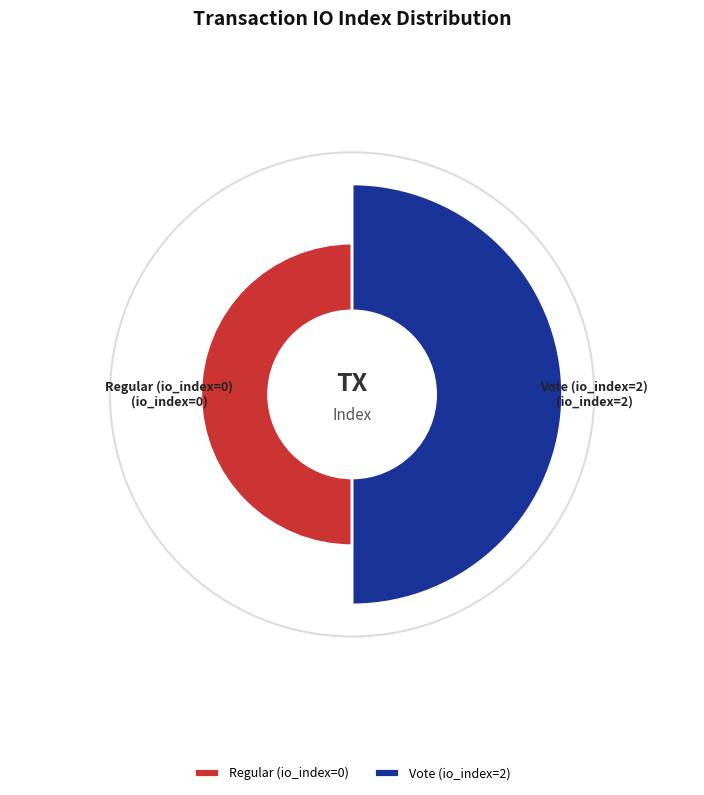

Is it true that Vote (io_index=2) is 99% of the pie?

False